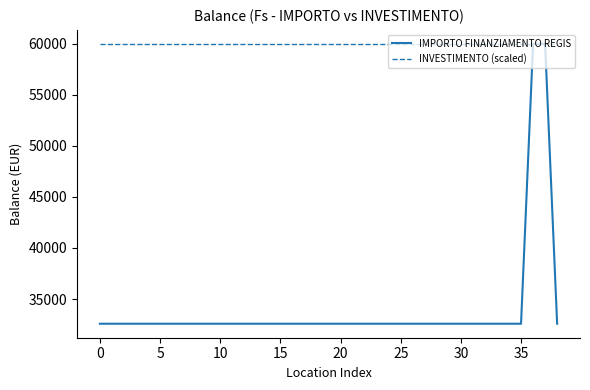

What is the smallest value displayed?

32589